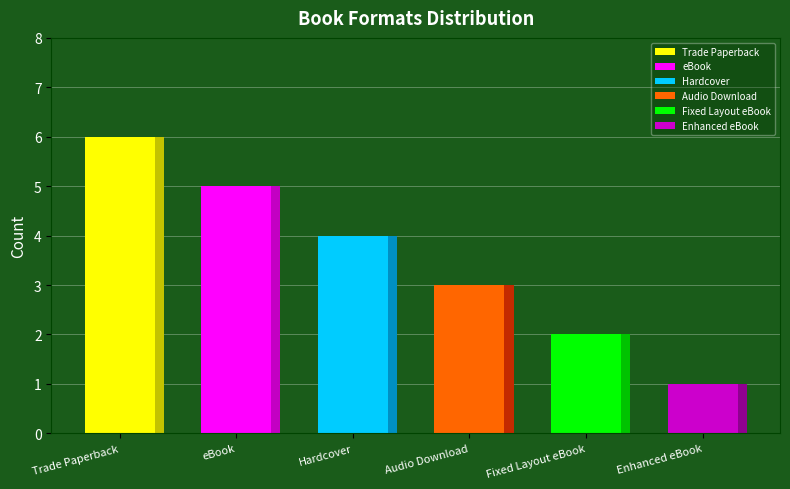

How many data points does each series have?

6